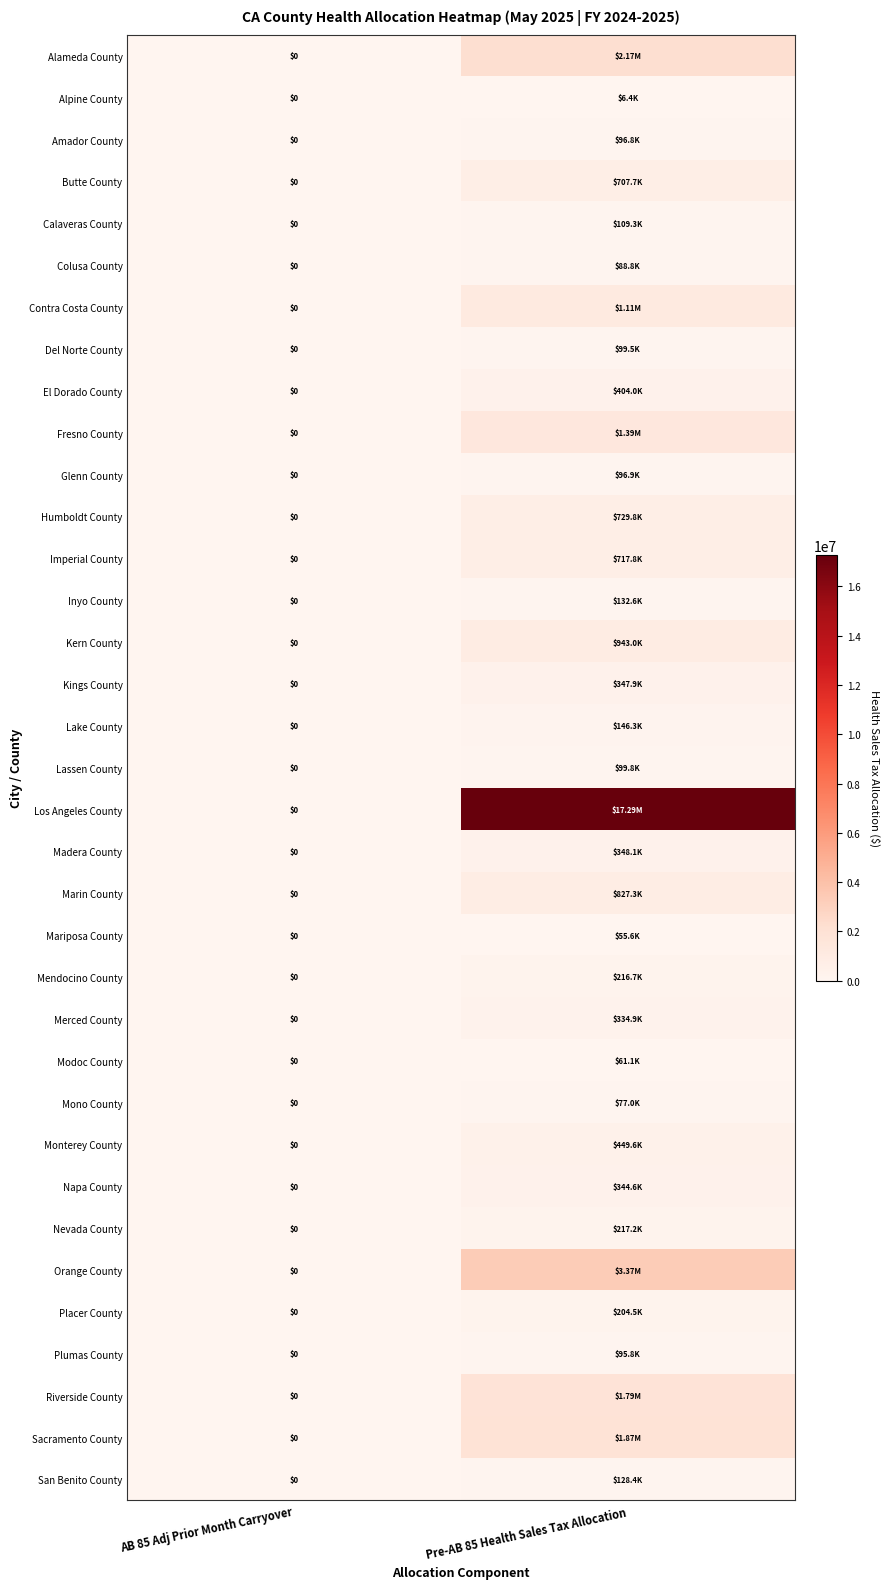

The Alameda County series shows 2172288.2 at Pre-AB 85 Health Sales Tax Allocation. True or false?

True